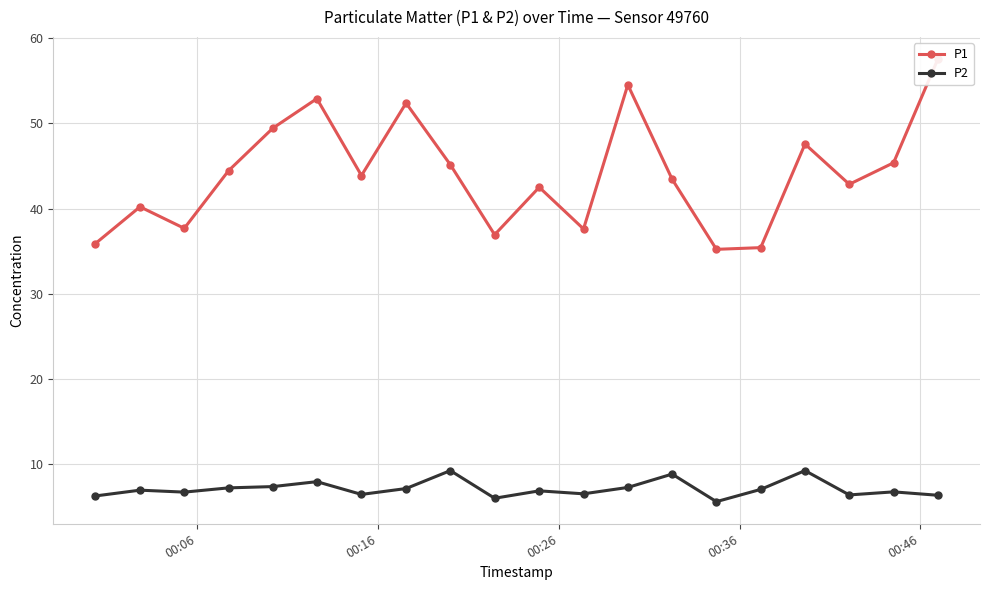

True or false: P2 has more than 2 interior local peaks.

True